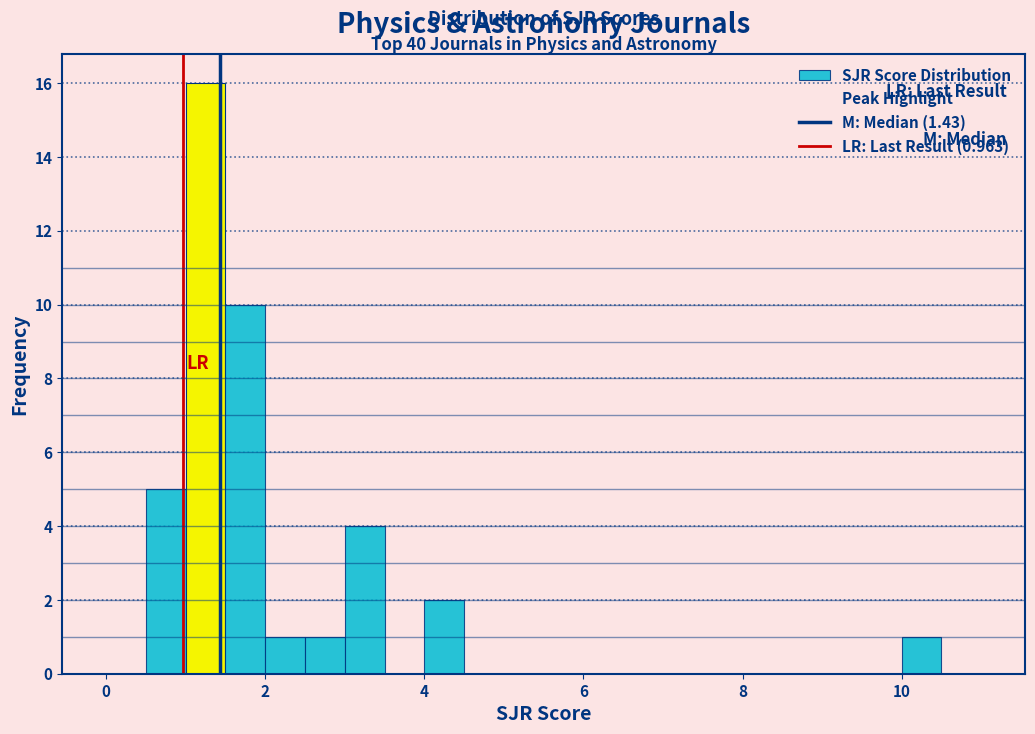

Around what value on the x-axis is the tallest bar? Give the approximate position of its centre, as read against the axis.

1.2